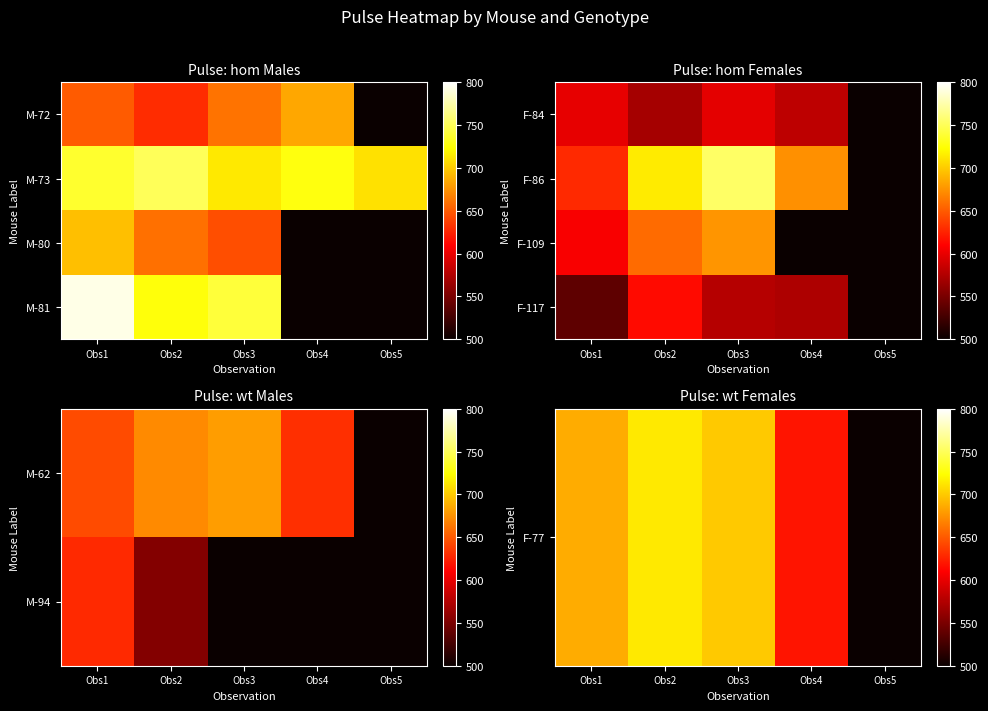

True or false: F-77 has a value of 714.2 at Obs2.

True